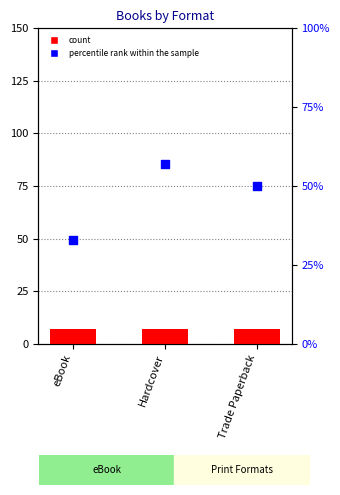

Is the value of count at Hardcover greater than the value of percentile rank within the sample at eBook?

No